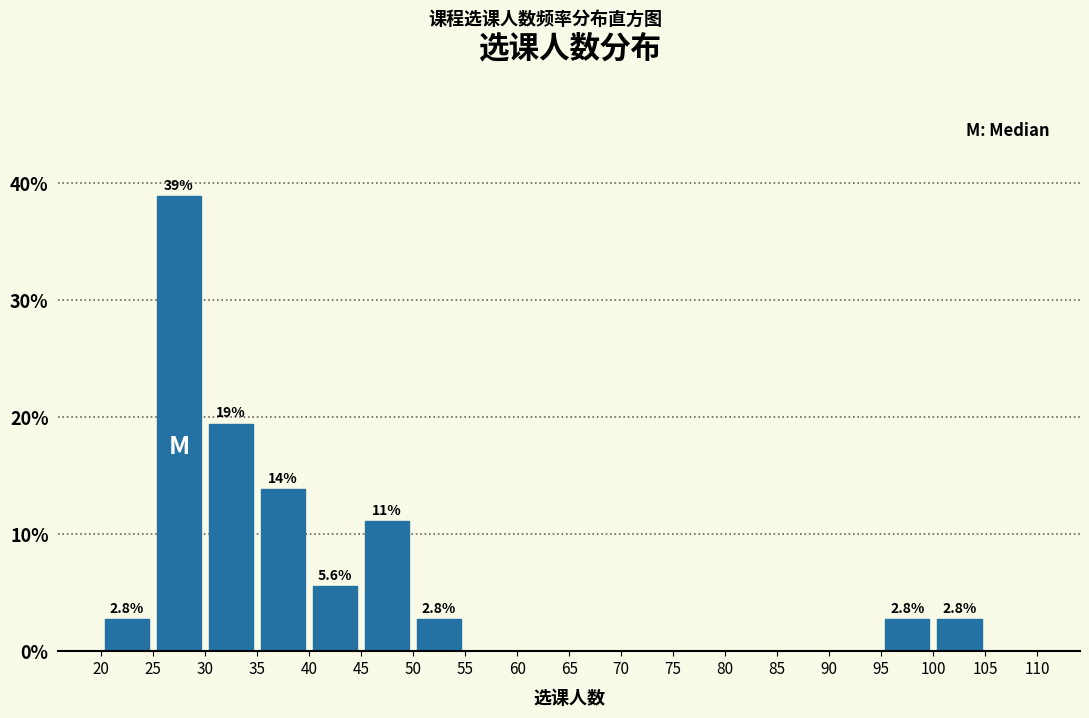

Which range on the x-axis has the tallest bar?

25 to 30